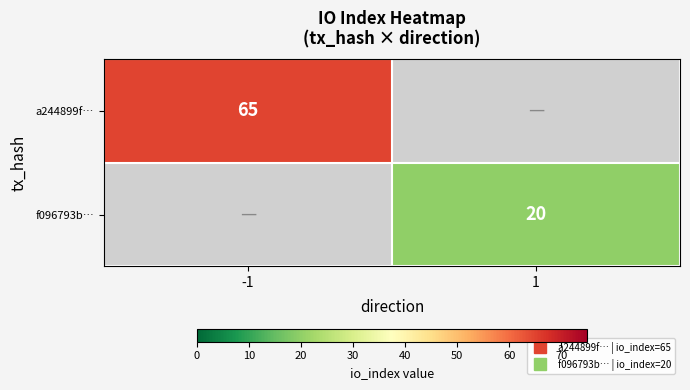

How many distinct data groups are displayed?

2